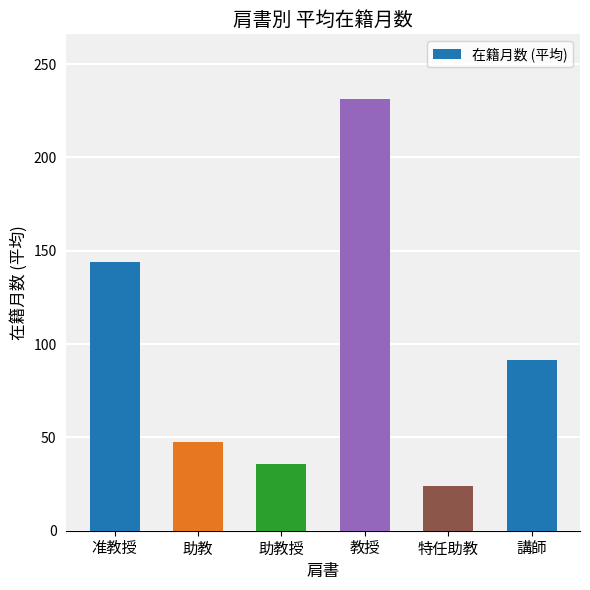

Which label corresponds to the largest value in the chart?

教授